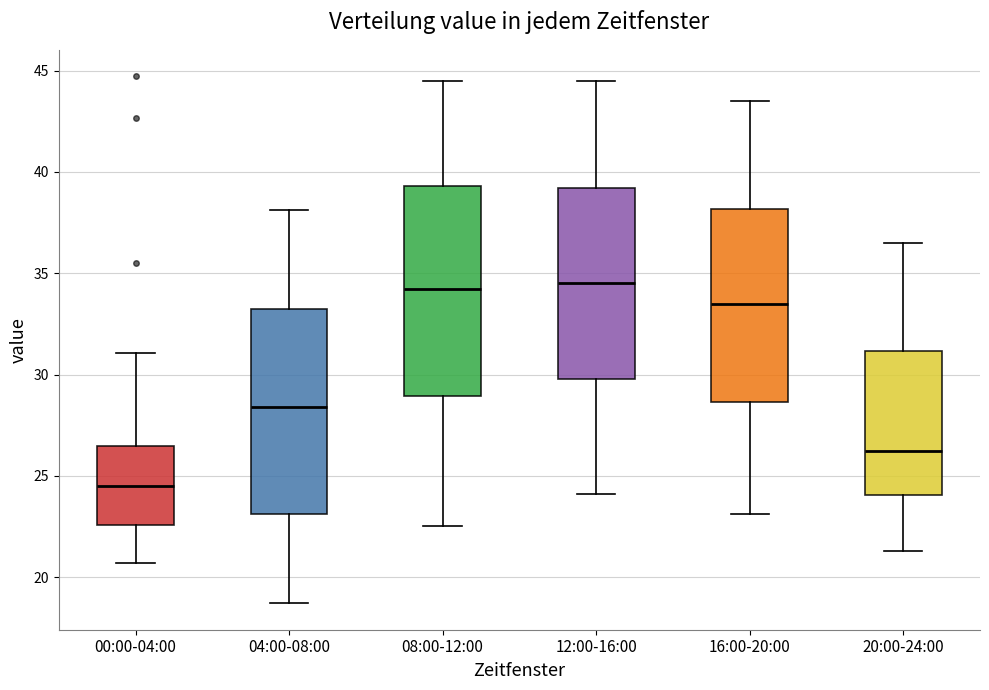

Reading left to right, read every box against the y-axis: the position of its median line, the range the box covers, and the ends of its whiskers. The values are not printed on the chart, so give them approximately, as read against the axis.

00:00-04:00: median 24.5, box 22.5 to 26.5, whiskers 20.5 to 31.0
04:00-08:00: median 28.5, box 23.0 to 33.5, whiskers 18.5 to 38.0
08:00-12:00: median 34.0, box 29.0 to 39.5, whiskers 22.5 to 44.5
12:00-16:00: median 34.5, box 30.0 to 39.0, whiskers 24.0 to 44.5
16:00-20:00: median 33.5, box 28.5 to 38.0, whiskers 23.0 to 43.5
20:00-24:00: median 26.0, box 24.0 to 31.0, whiskers 21.5 to 36.5